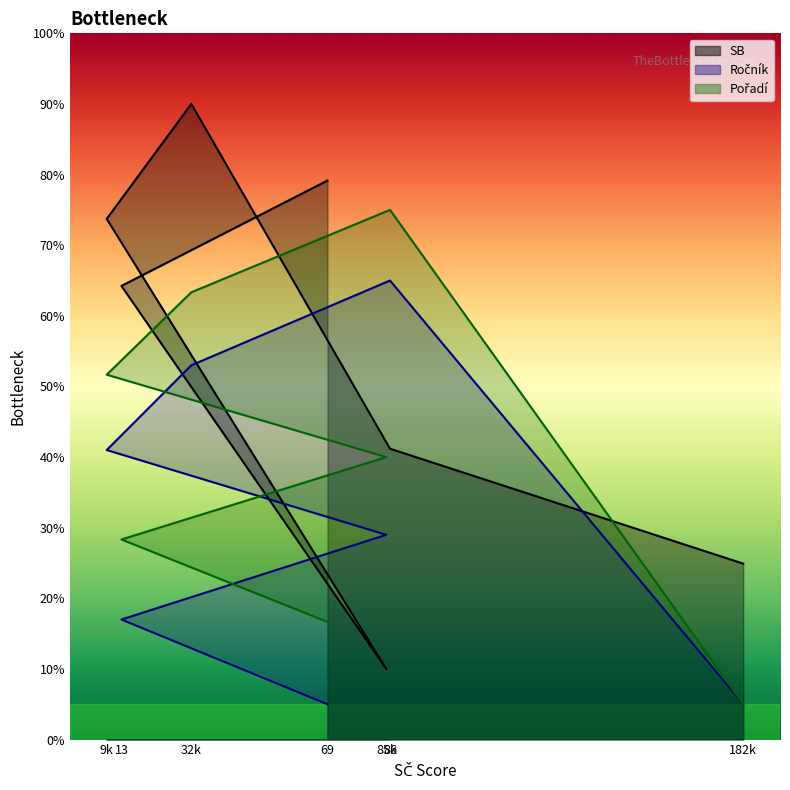

Which category has the highest value across all series?

32k